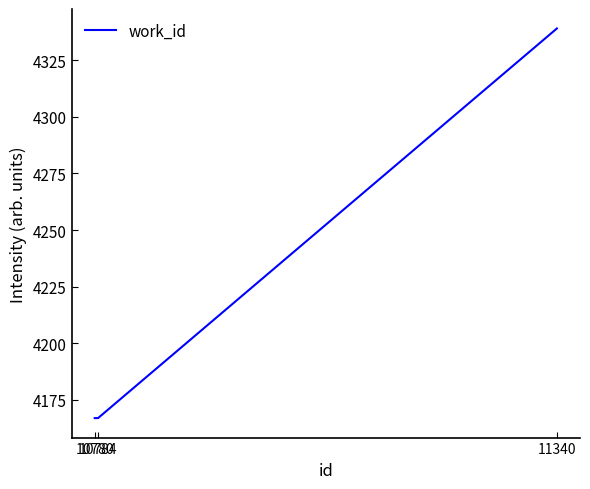

Reading right to left, transcribe all the data shown in this chart.

11340=4339	10784=4167	10780=4167